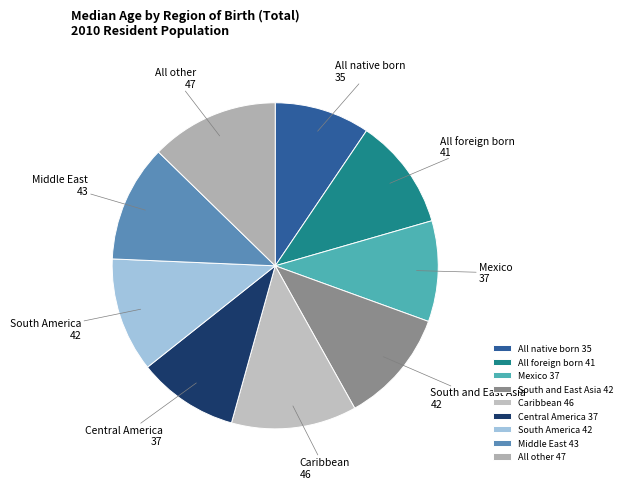

Is it true that Middle East is 21% of the pie?

False